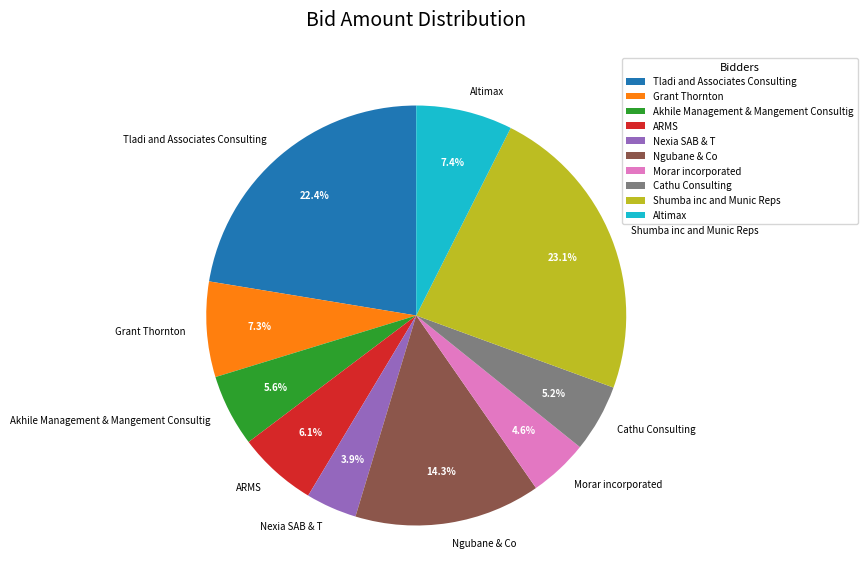

What percentage is NOT represented by Cathu Consulting?

94.8%